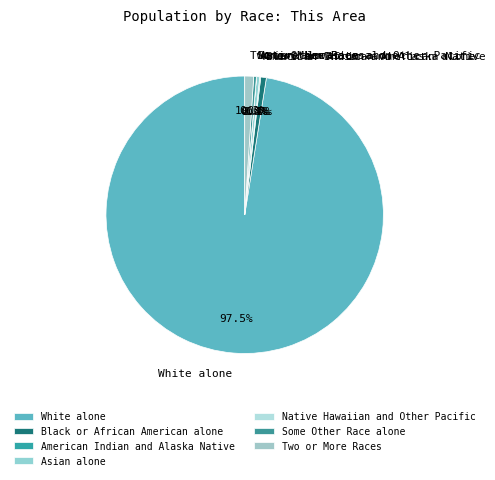

What is the largest slice in the pie chart?

White alone